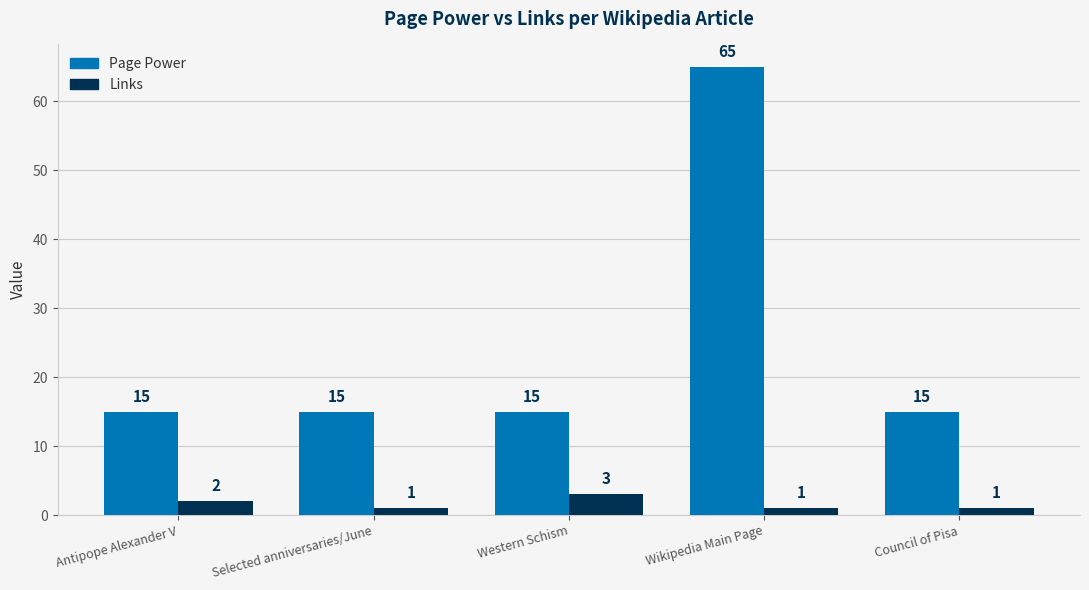

Which series changed the most between Antipope Alexander V and Wikipedia Main Page?

Page Power